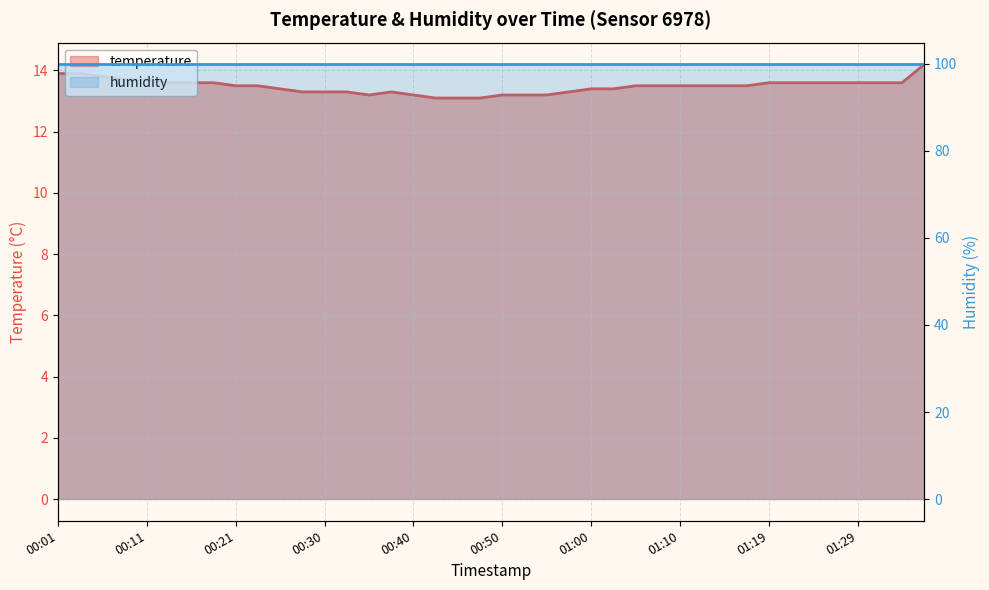

What is the difference between the values at 00:50 and 00:33?

0.1